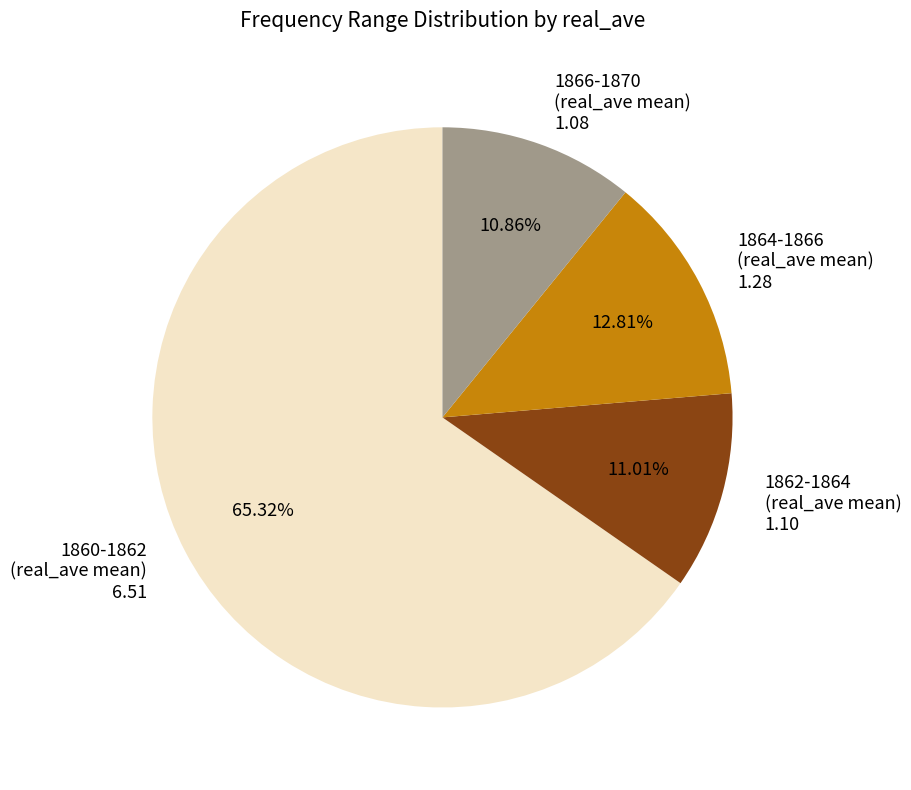

What is the largest slice in the pie chart?

1860-1862 (real_ave mean) 6.51